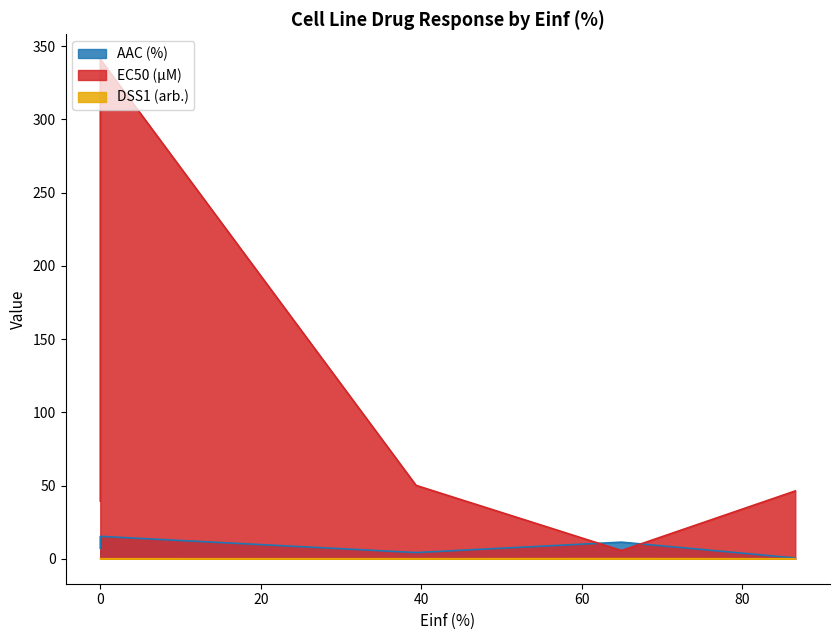

What is the spread (max minus min) of values at 0.0?

39.3